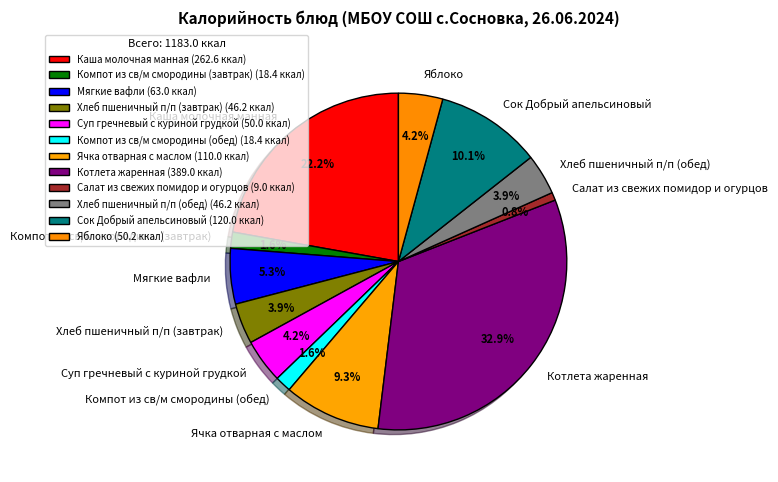

Between Яблоко and Мягкие вафли, which is larger?

Мягкие вафли